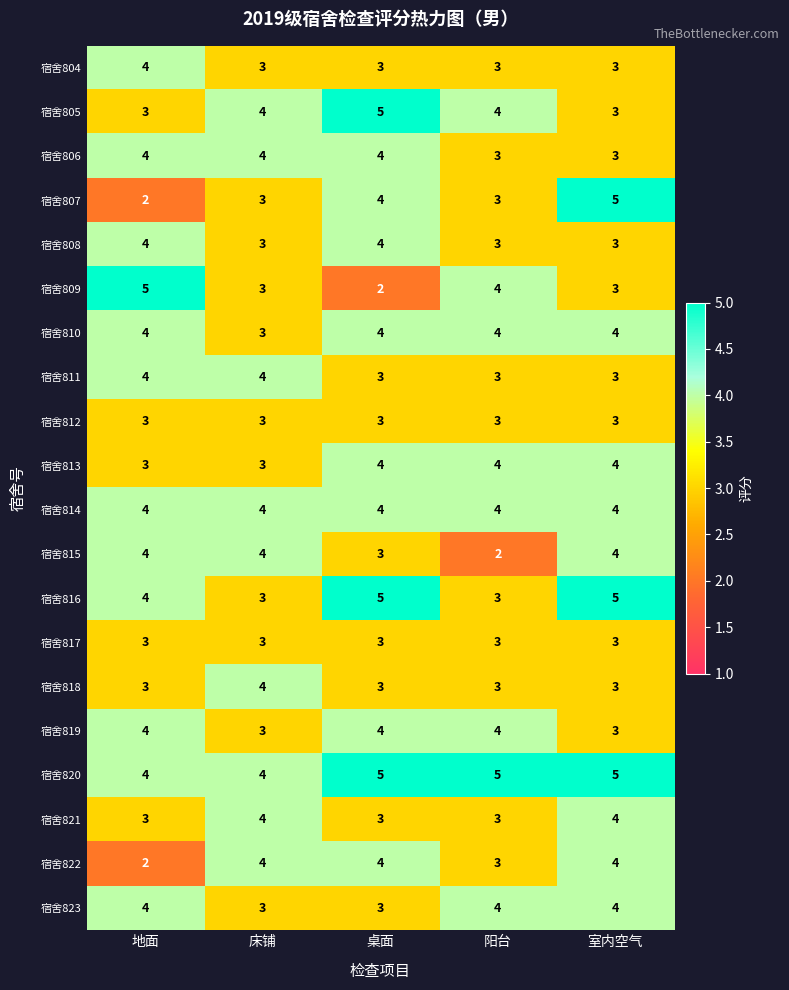

The 宿舍822 series shows 4 at 桌面. True or false?

True